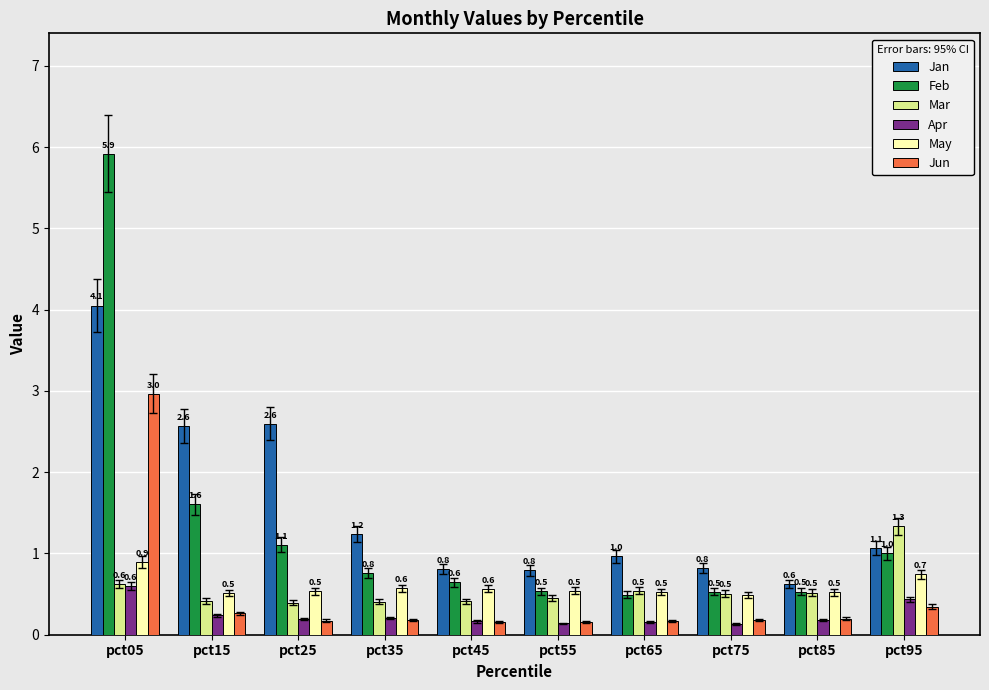

Which series has the largest range (max minus min)?

Feb